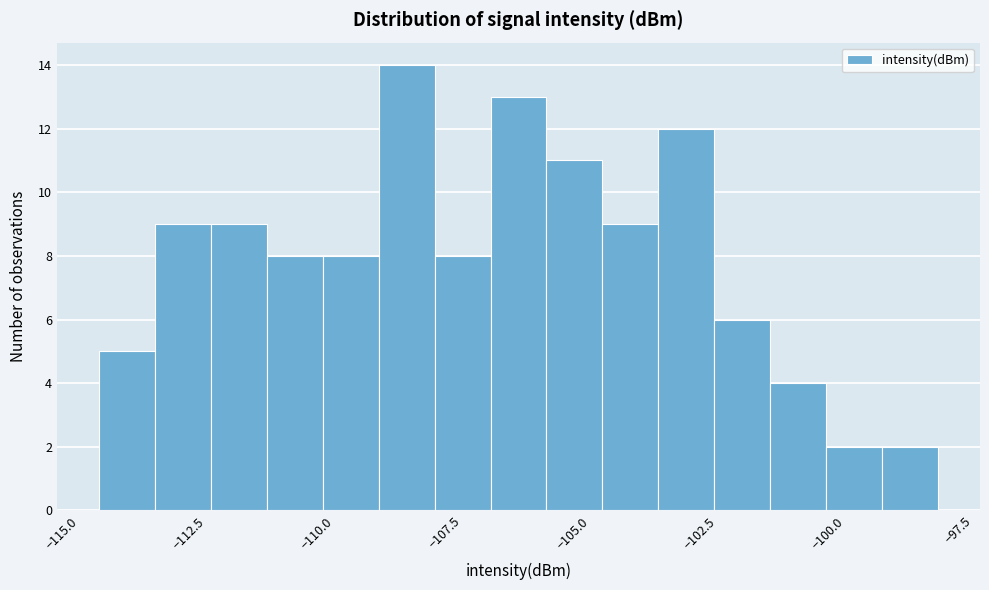

Read against the x-axis, roughly where is the centre of the tallest bar?

-108.5